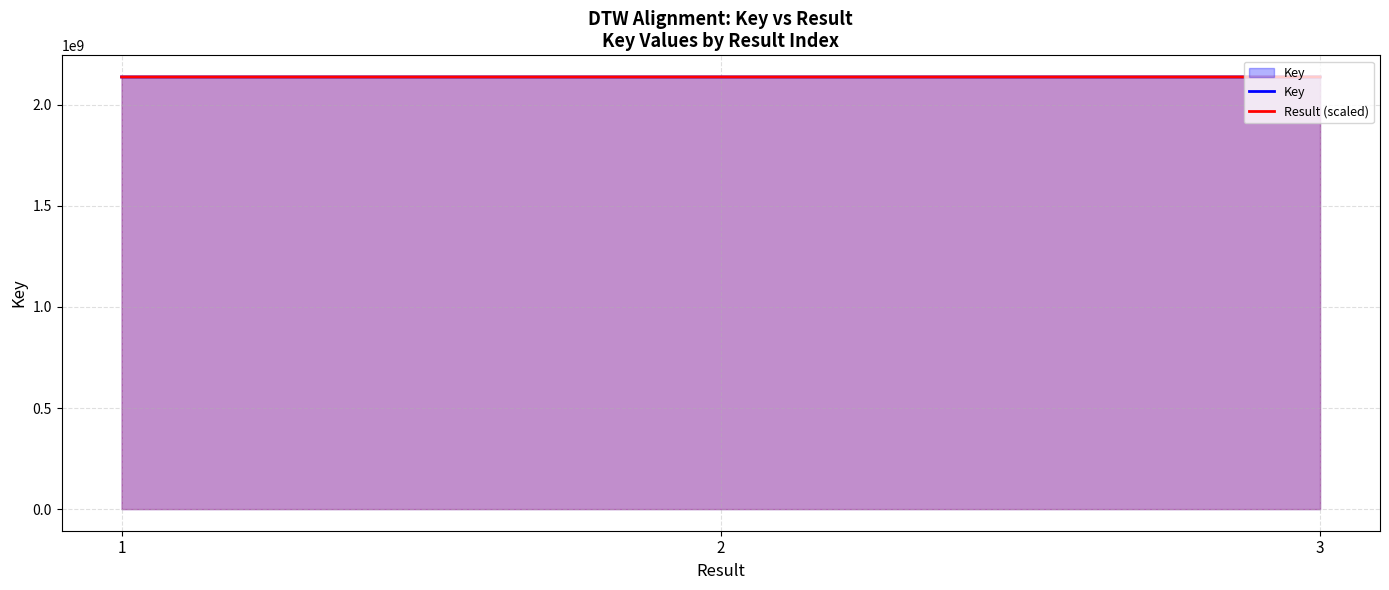

What is the value of the Key point at the 3rd from the left?

2137709306.0